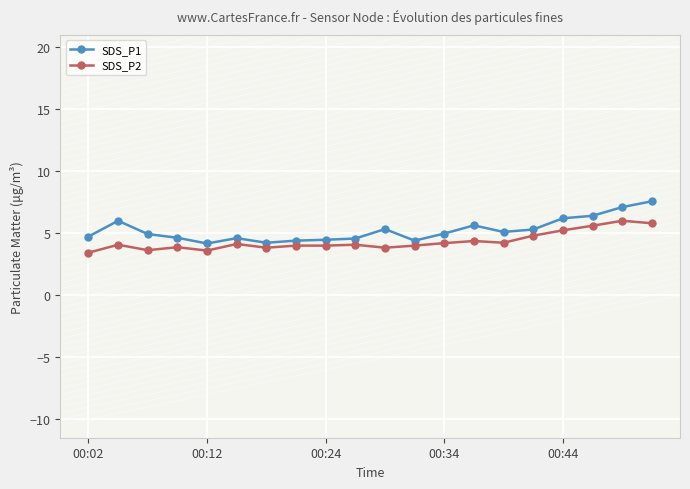

True or false: SDS_P2 and SDS_P1 intersect in this chart.

False